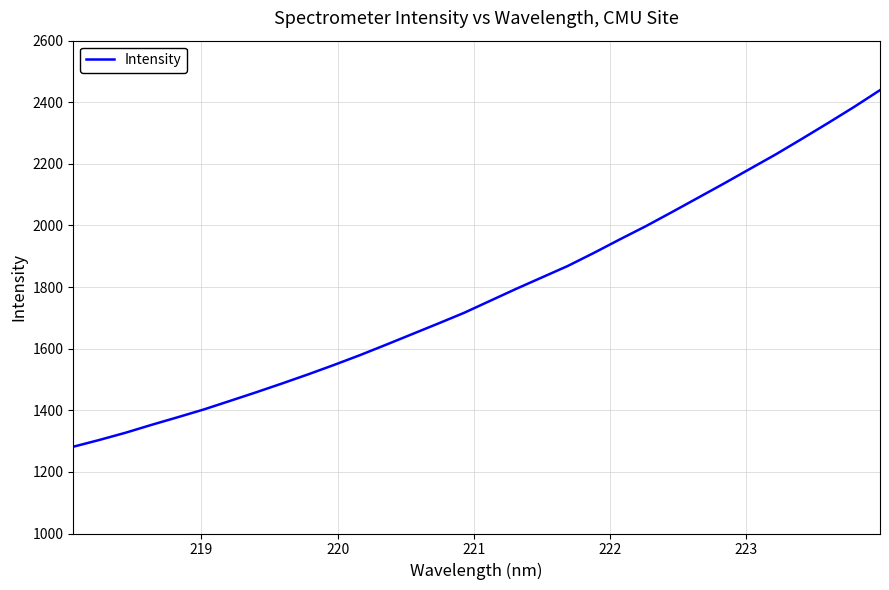

What is the minimum value shown in the chart?

1281.7